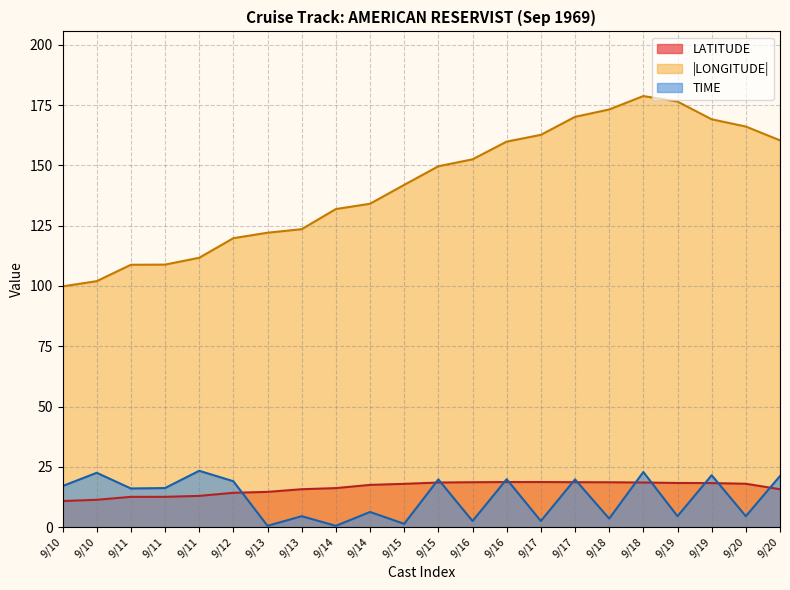

What is the difference between the TIME values at 9/11 and 9/16?

3.7